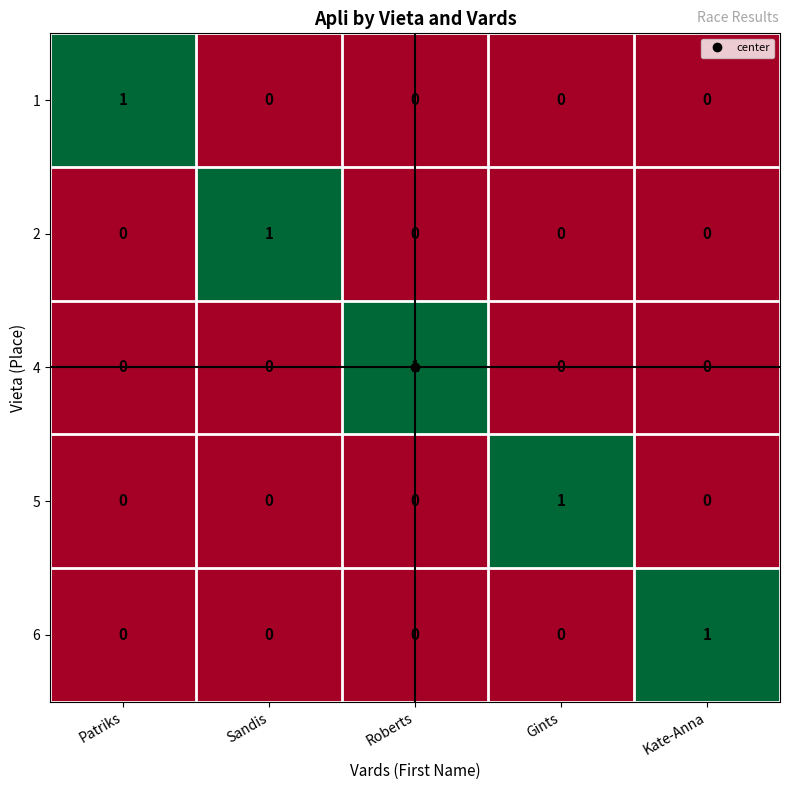

At how many categories does at least one series exceed 0?

5